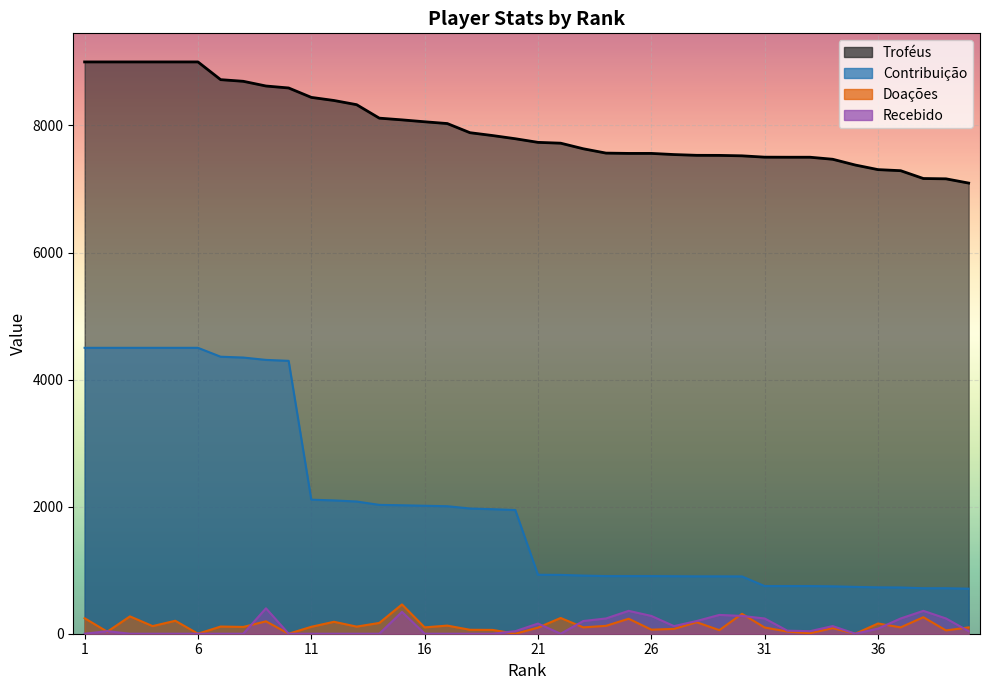

Is it true that Doações equals 100 at 37?

True